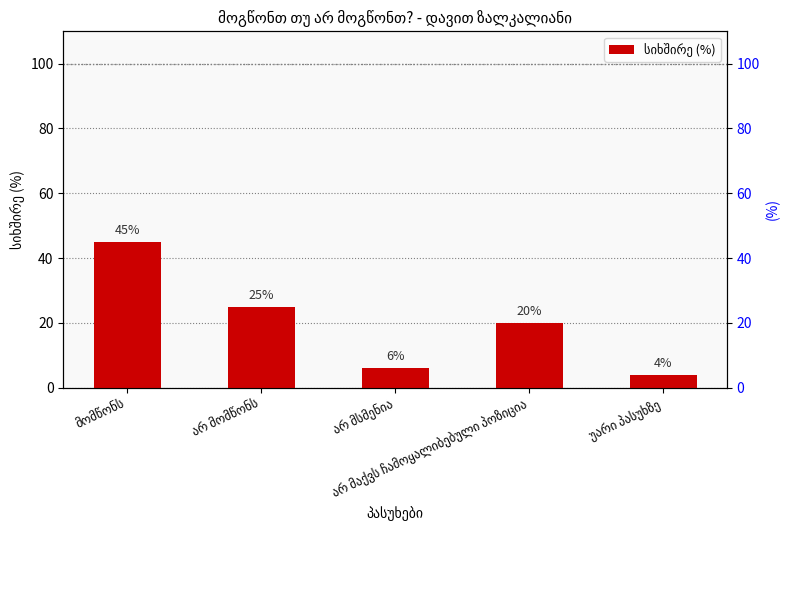

Reading left to right, what are all the values shown in this chart?

45	25	6	20	4